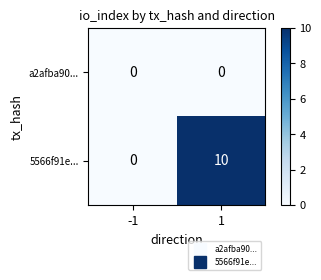

Reading left to right, what are all the values shown in this chart?

a2afba90...: 0	0
5566f91e...: 0	10